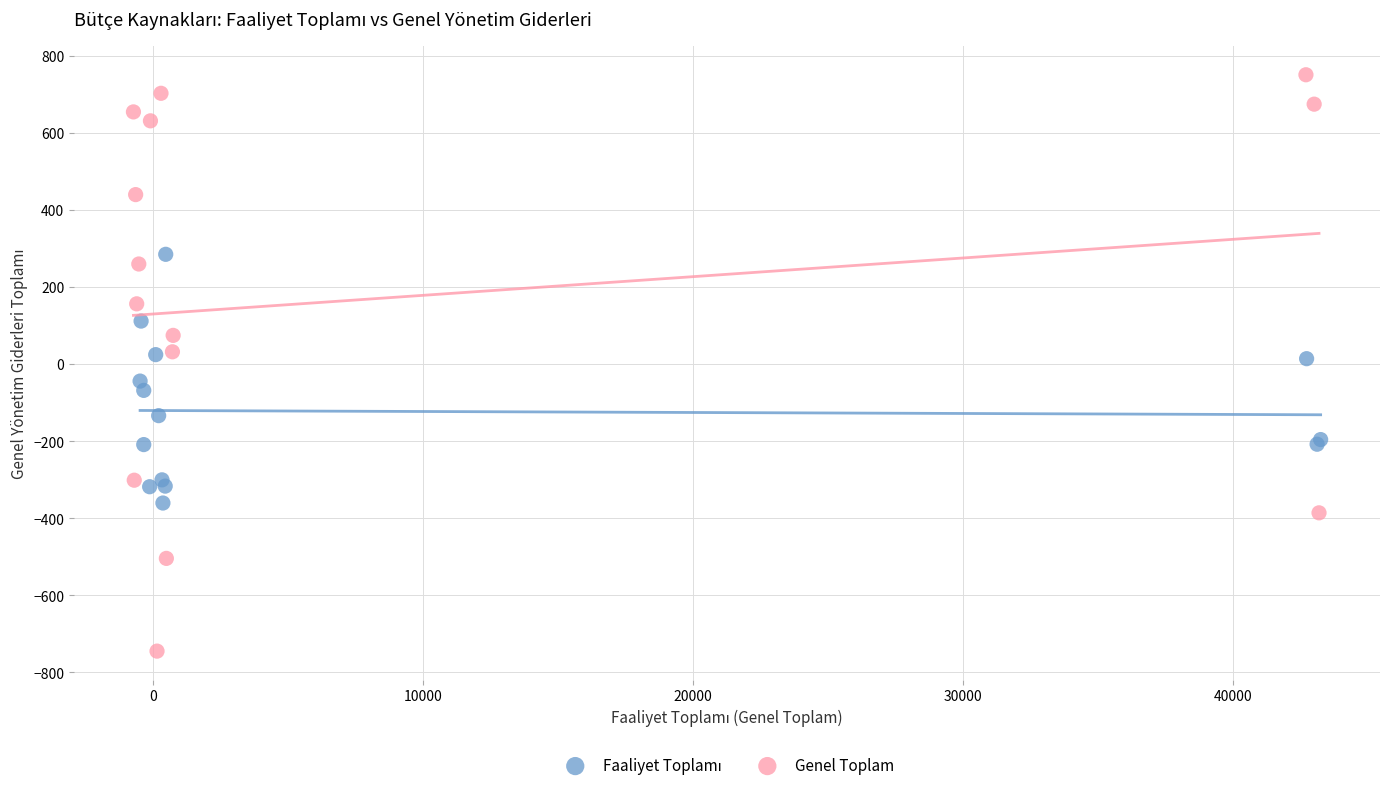

Which series has the largest Y range (max minus min)?

Genel Toplam